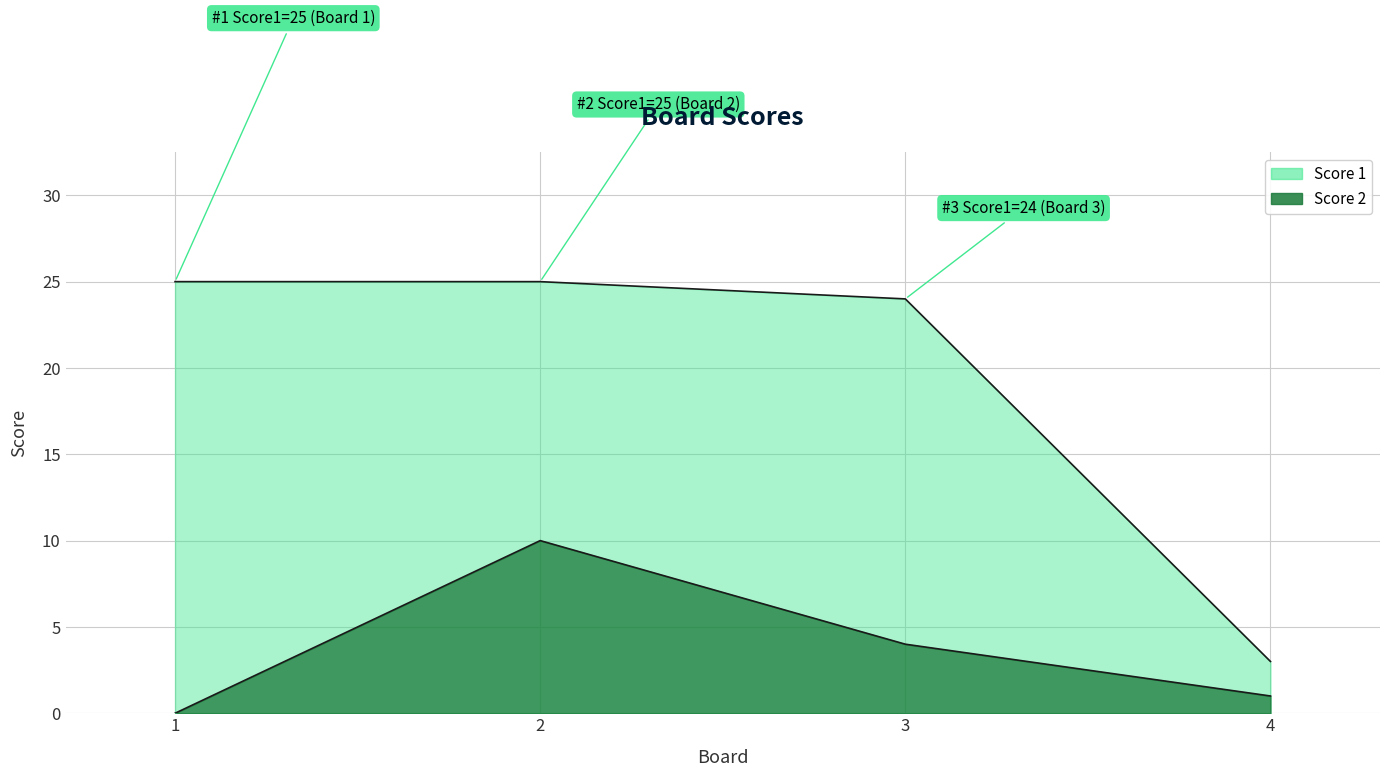

Which series has the largest total across all categories?

Score 1